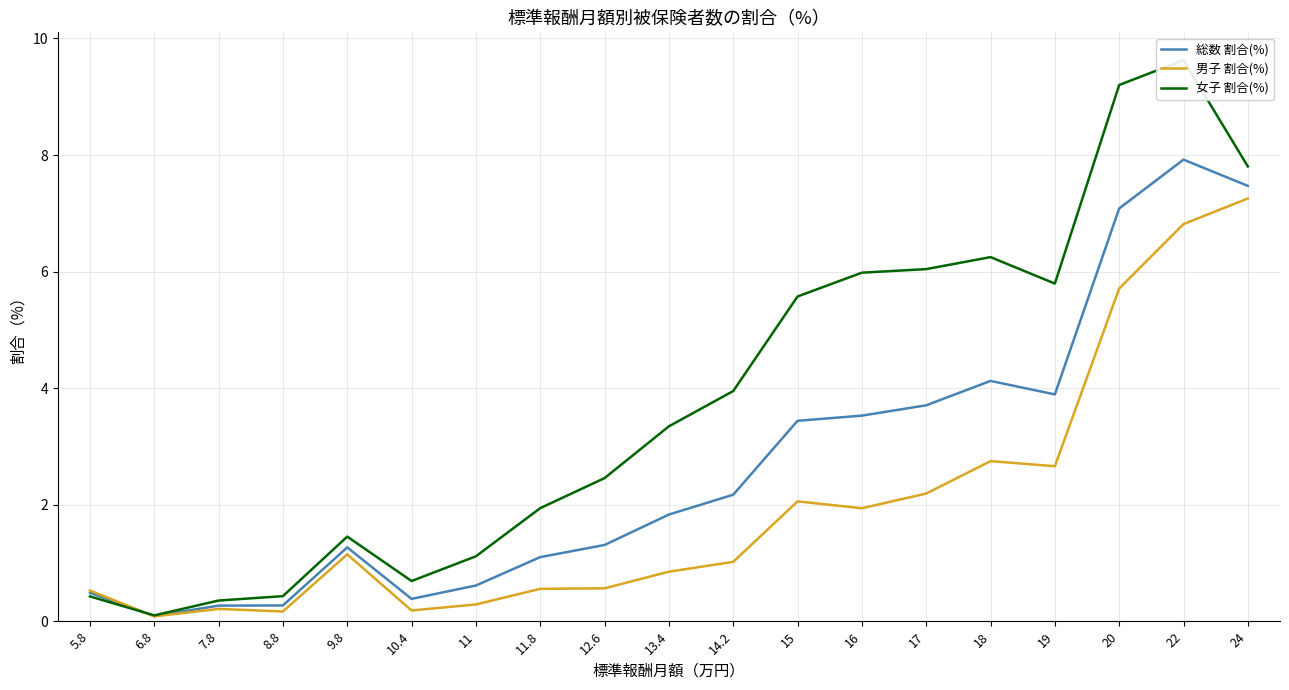

What is the label of the 15th point from the left?

18